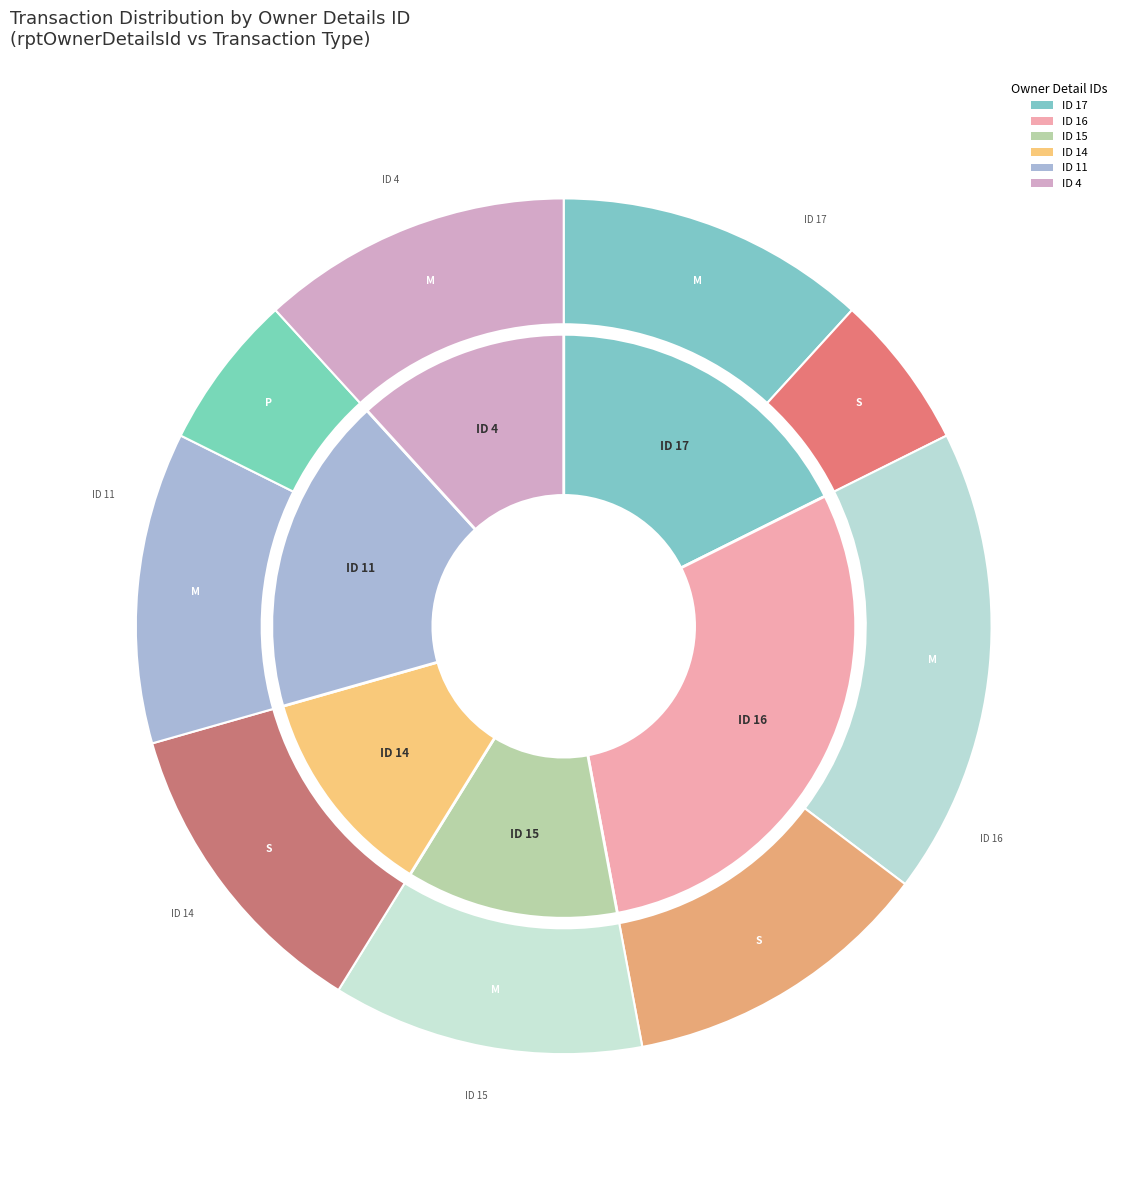

Is it true that 14 is 1% of the pie?

False